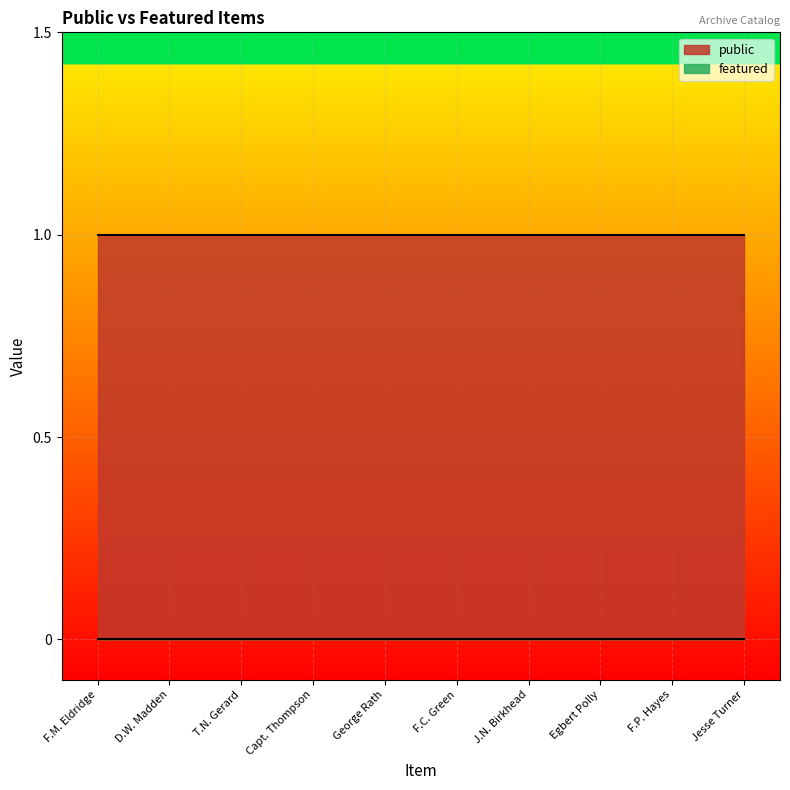

What is the label of the 3rd point from the left?

T.N. Gerard